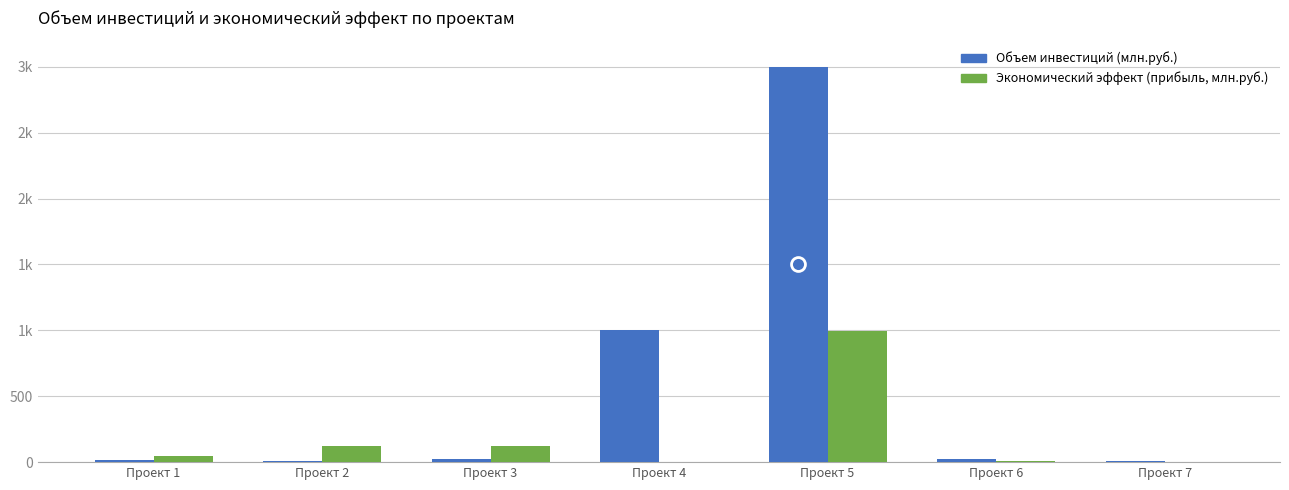

What is the greatest value displayed?

3000.0